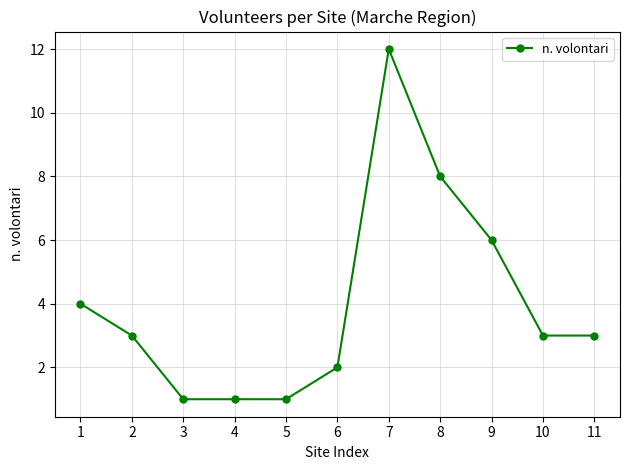

What is the change in value from 8 to 10?

-5